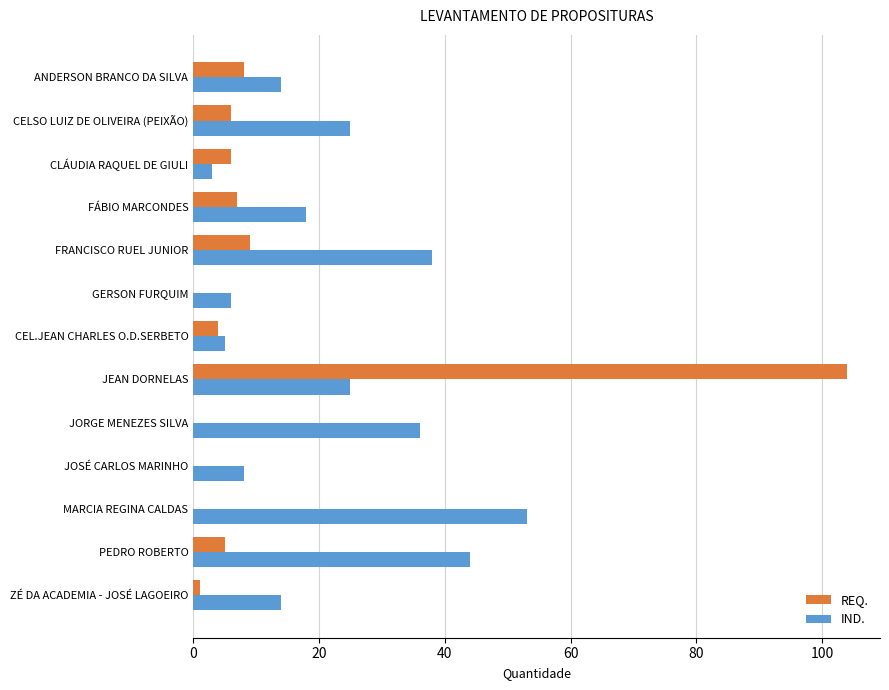

What is the sum of the IND. values at JORGE MENEZES SILVA and ANDERSON BRANCO DA SILVA?

50